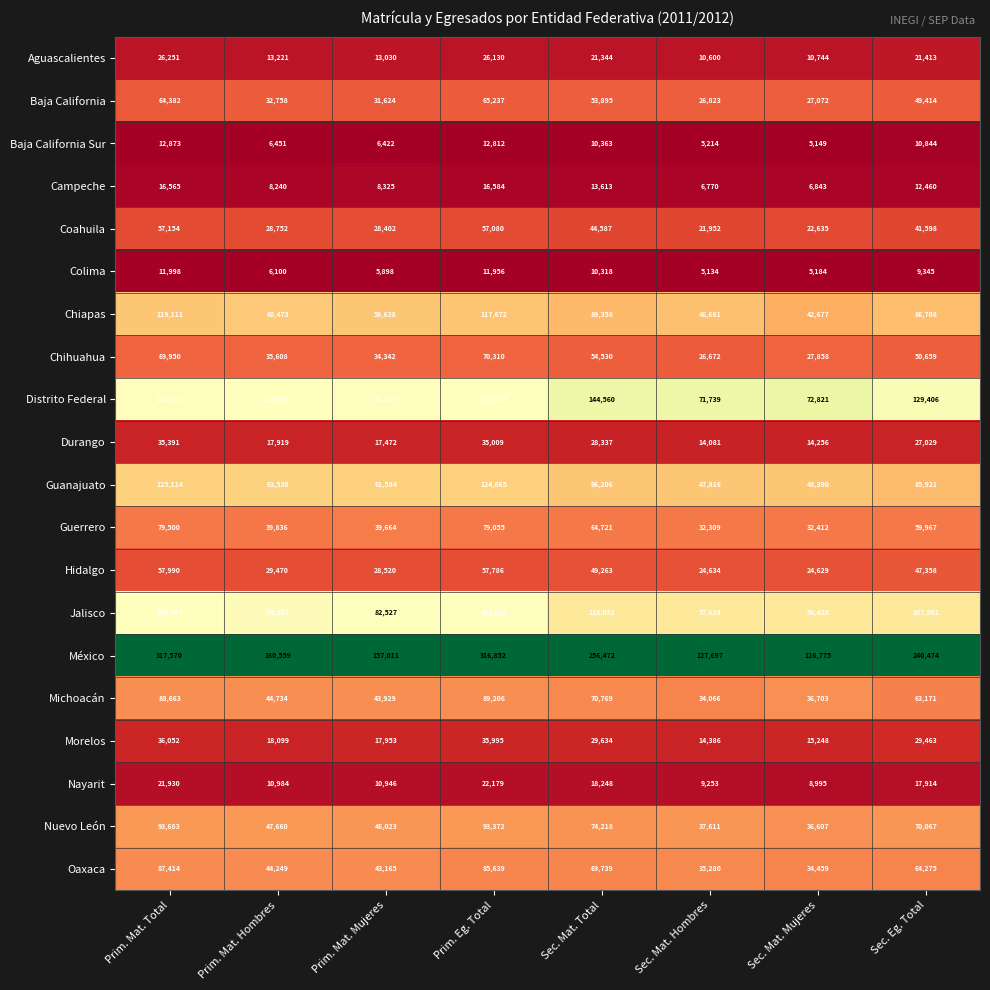

How many series are shown in this chart?

20